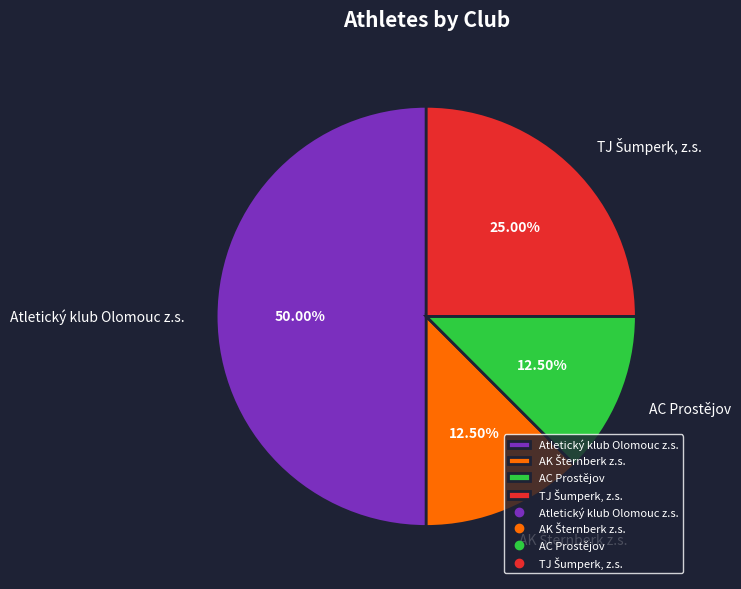

Which category has the biggest portion of the pie?

Atletický klub Olomouc z.s.